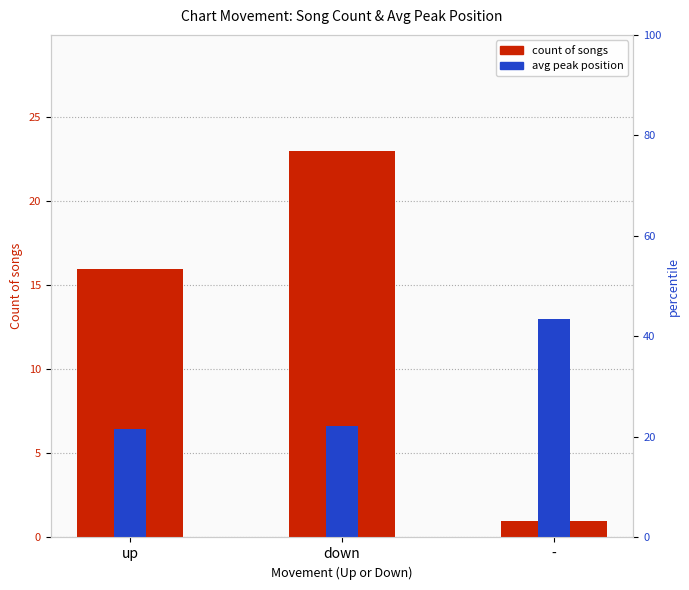

Between - and up, which is larger?

up